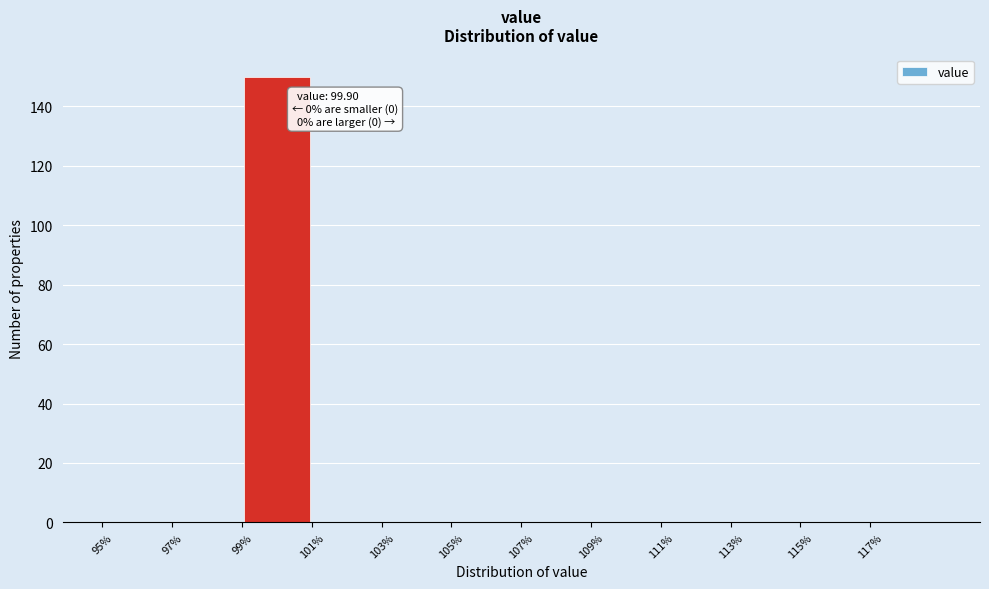

Over which range of the x-axis is the bar tallest?

99 to 101